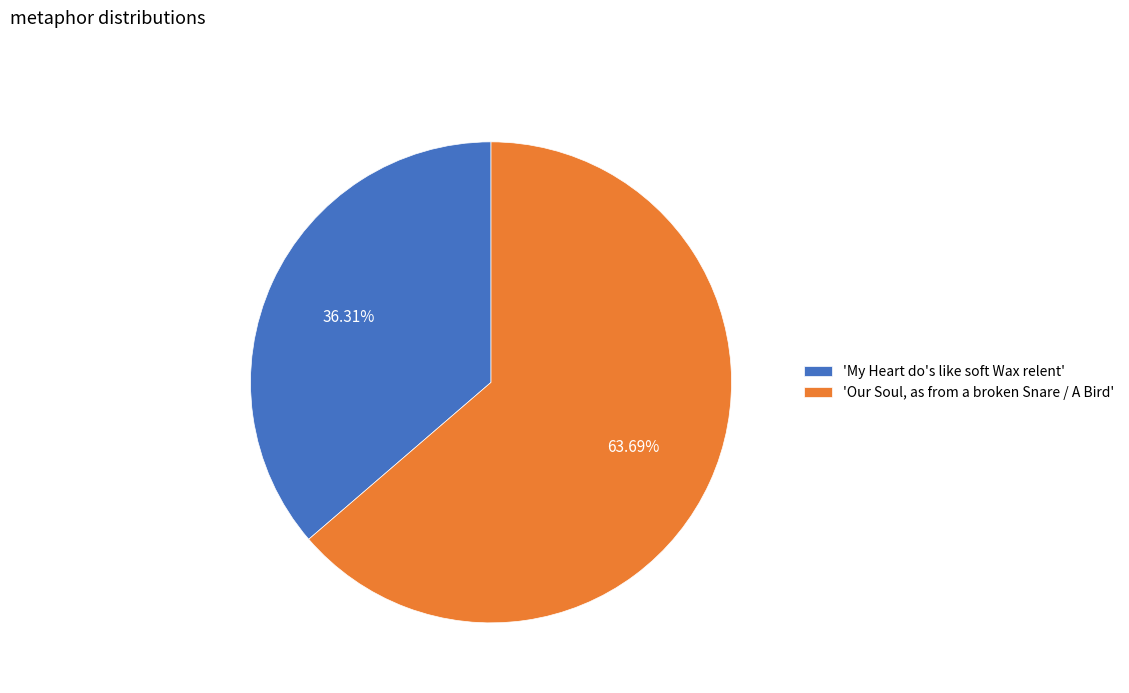

Is the sum of 'Our Soul, as from a broken Snare / A Bird' and 'My Heart do's like soft Wax relent' greater than half?

Yes